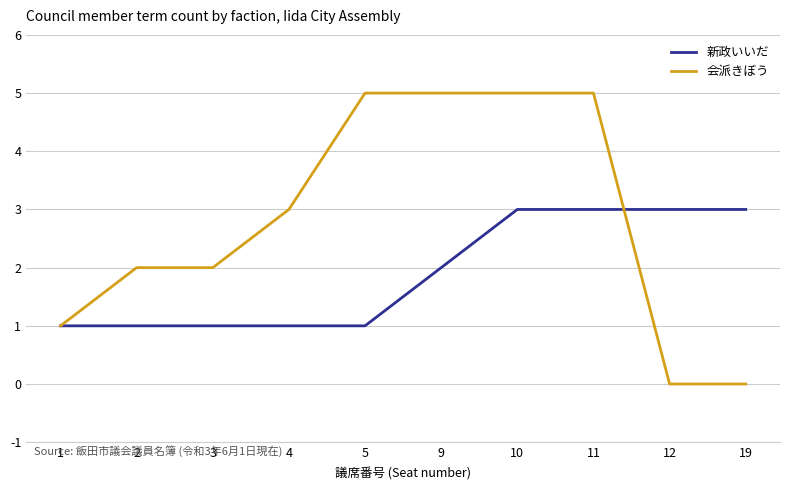

Reading right to left, extract all data points from this chart.

新政いいだ: 19=3	12=3	11=3	10=3	9=2	5=1	4=1	3=1	2=1	1=1
会派きぼう: 19=0	12=0	11=5	10=5	9=5	5=5	4=3	3=2	2=2	1=1